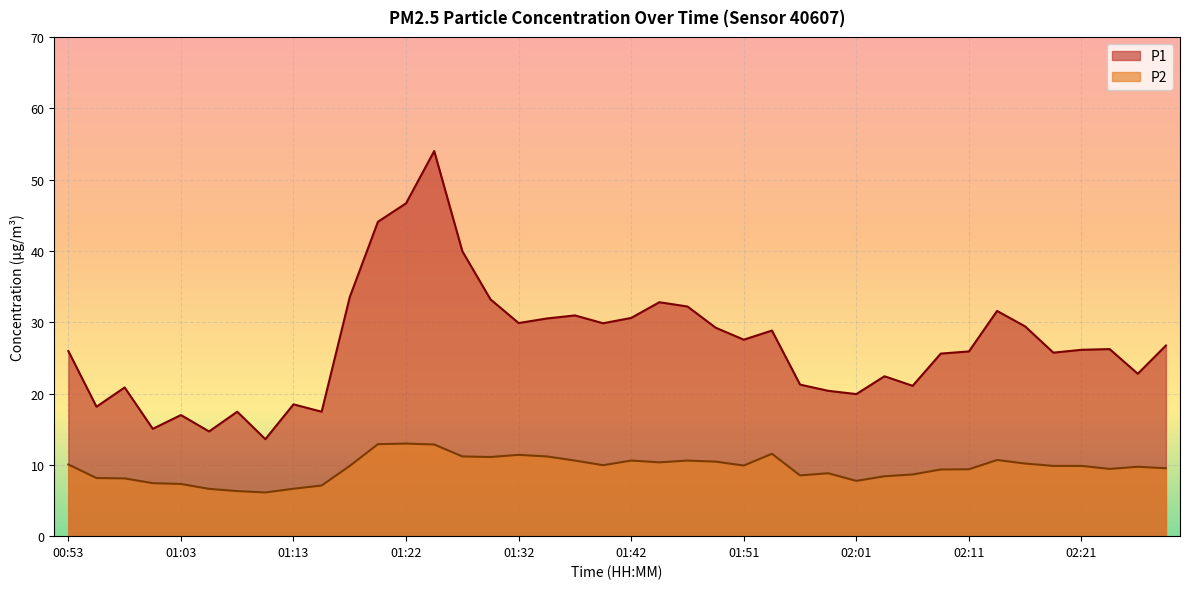

What is the average value of the P1 series?

26.9